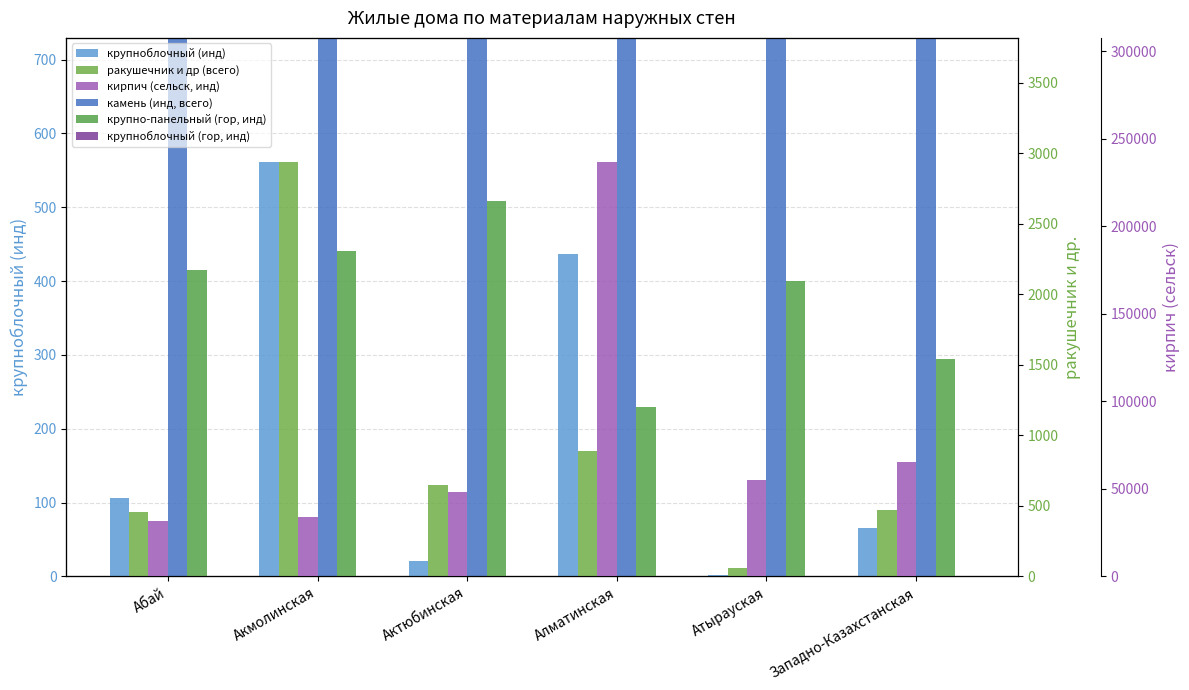

What is the label of the 3rd bar from the left?

Актюбинская